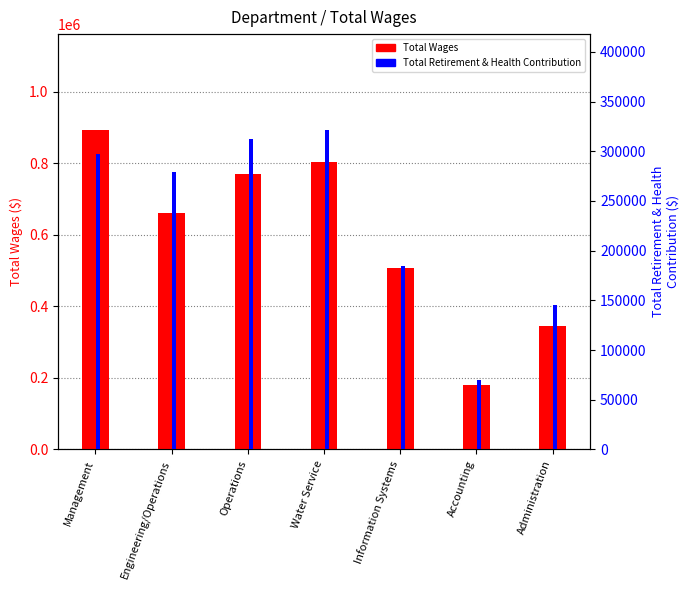

Are the bars horizontal?

No